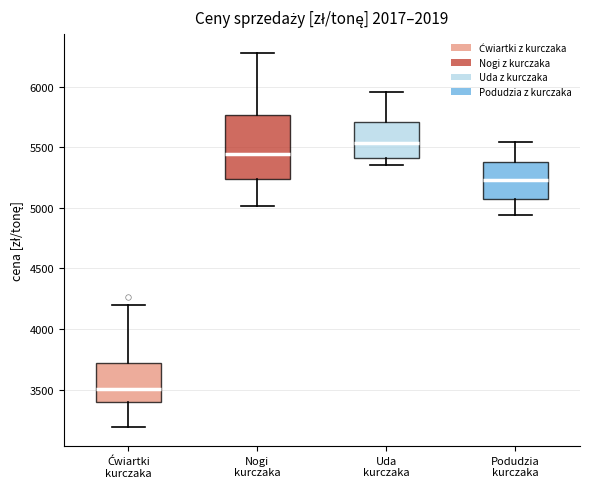

Which box has the lowest median line?

Ćwiartki kurczaka